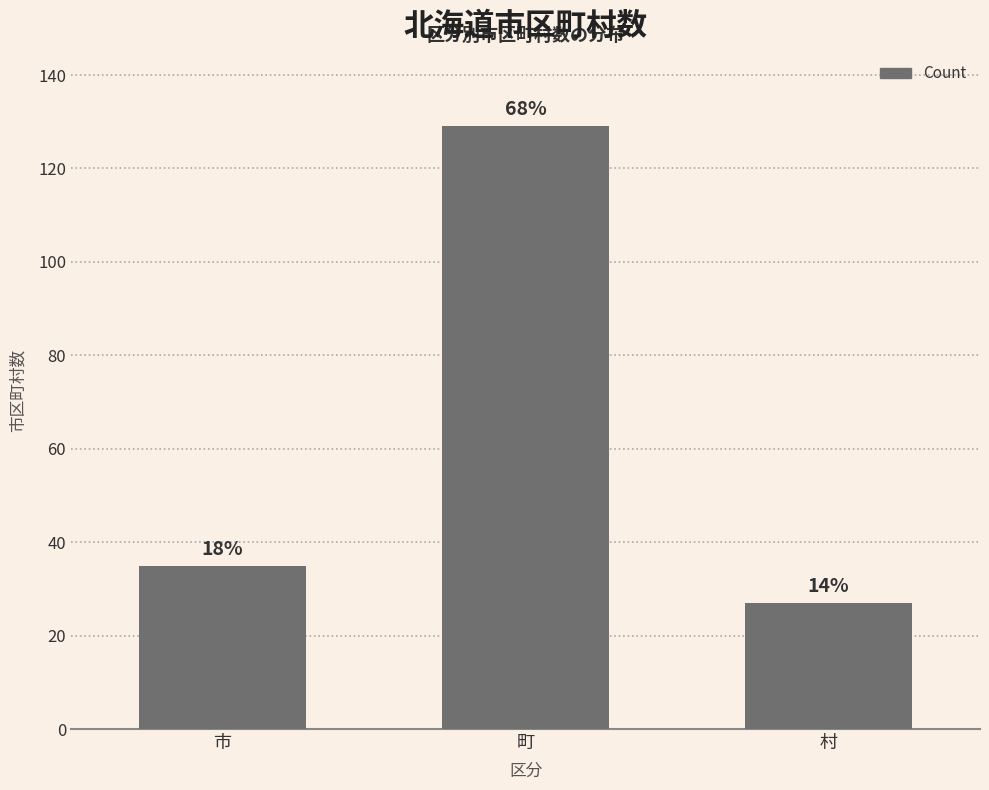

Where does the data first go above 35?

町